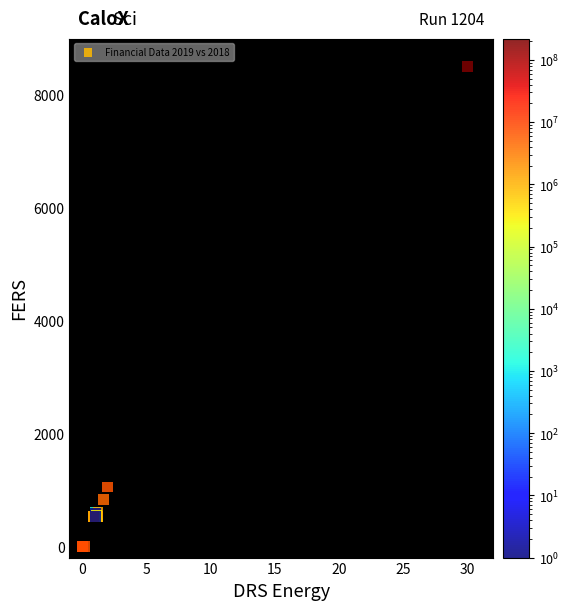

What Y value in the scatter plot is closest to 4250?

1051.5